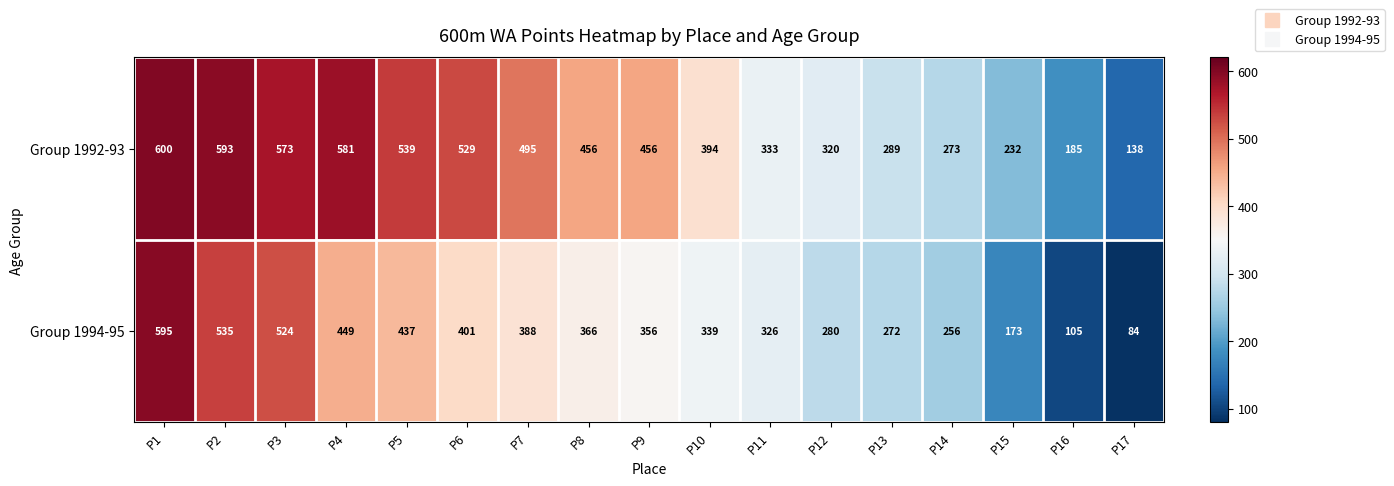

The value of Group 1992-93 at P11 is 152. True or false?

False